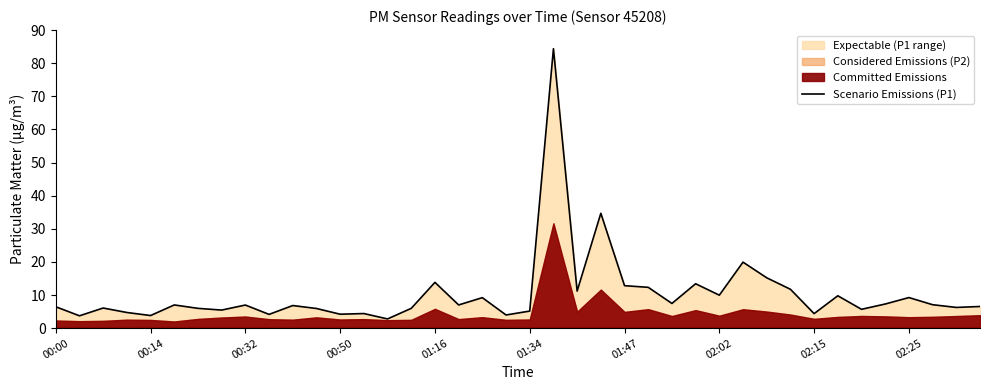

True or false: there are more than 0 points higher than both neighbors.

True